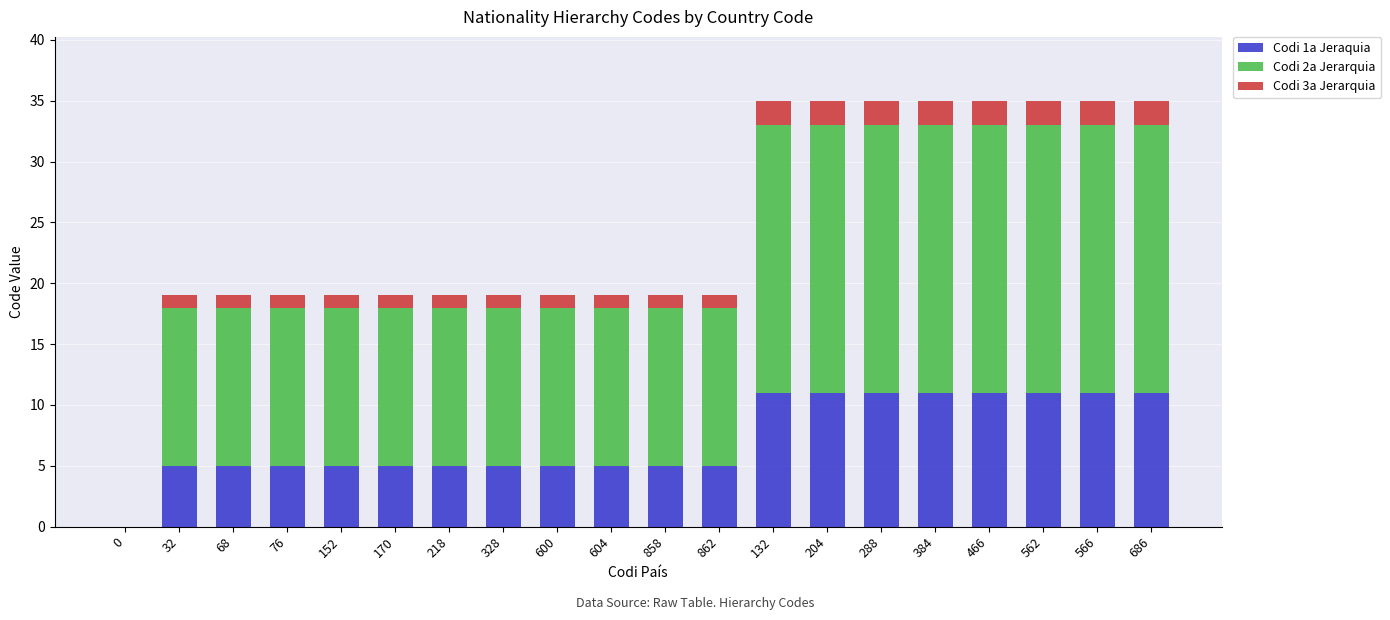

The value of Codi 1a Jeraquia at 204 is 11. True or false?

True